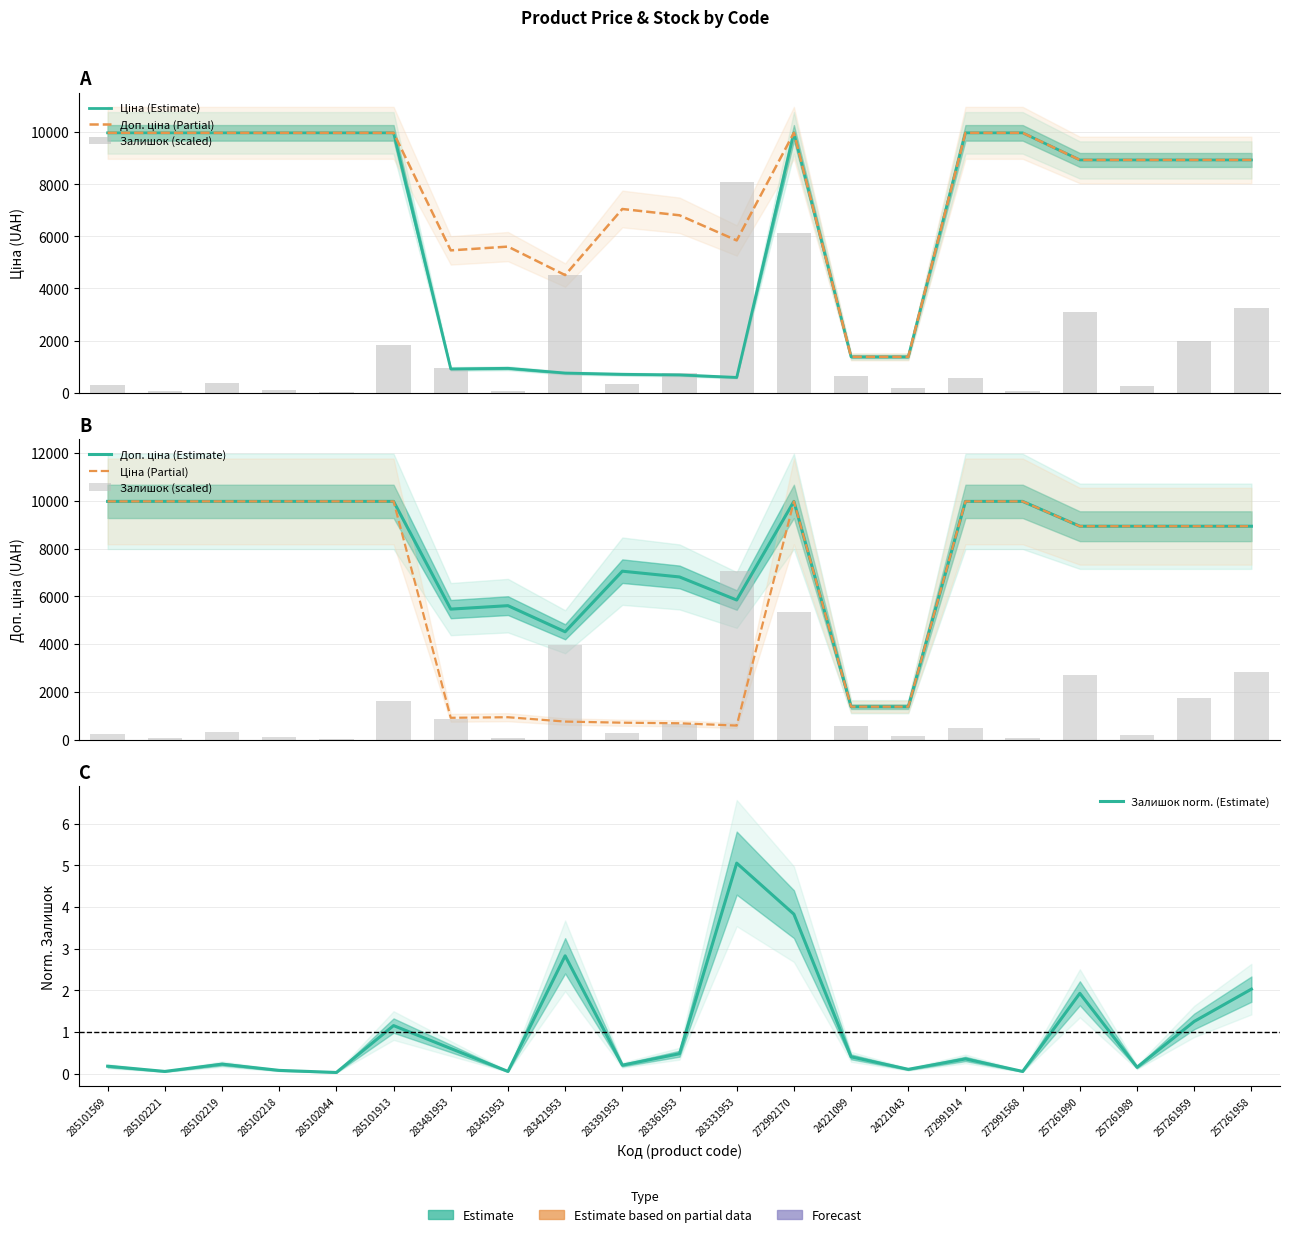

What is the label of the 21st bar from the left?

257261958